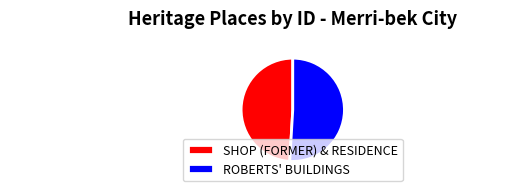

How many segments does this pie chart have?

2